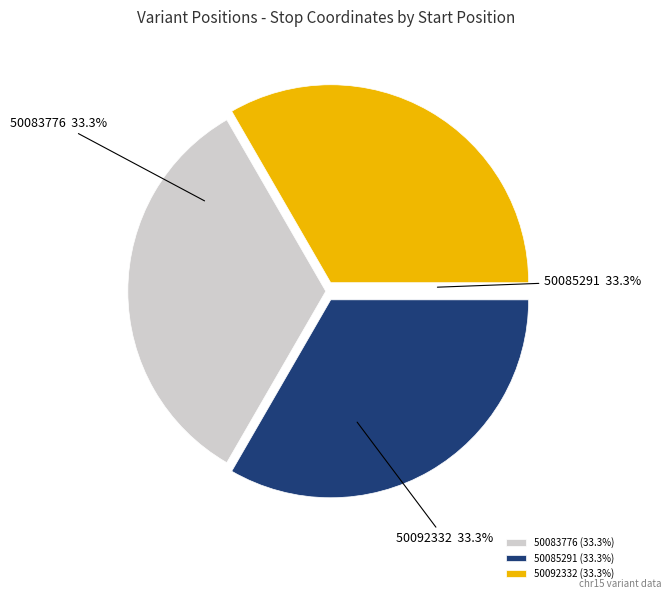

To the nearest percent, what is the combined percentage of 50085291 and 50092332?

67%